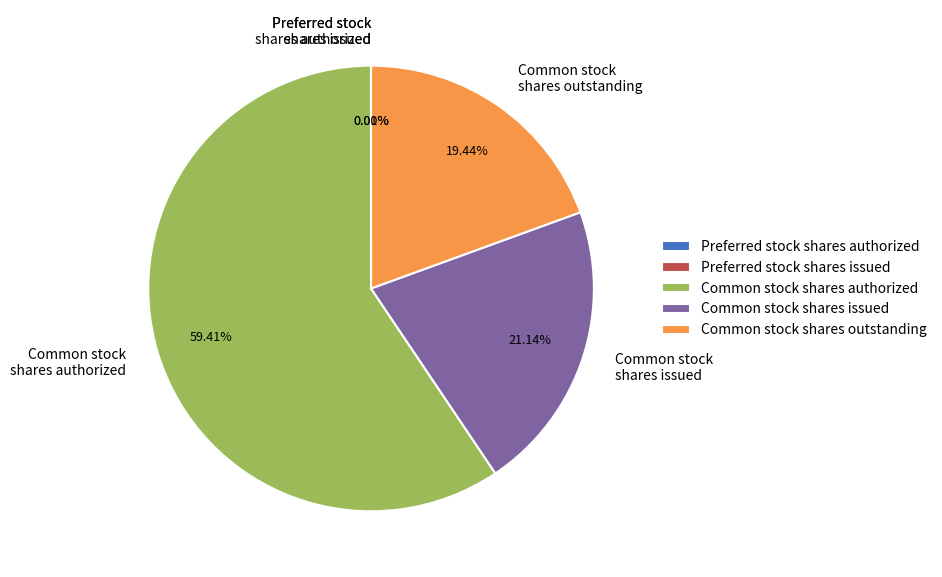

Is it true that Common stock shares outstanding is 8% of the pie?

False